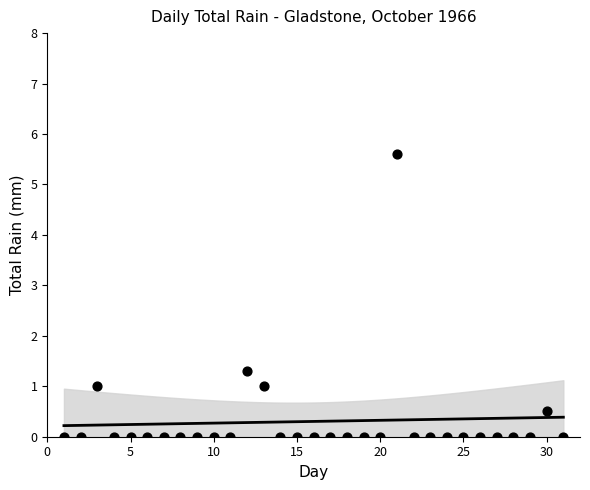

What Y value in the scatter plot is closest to 2?

1.3